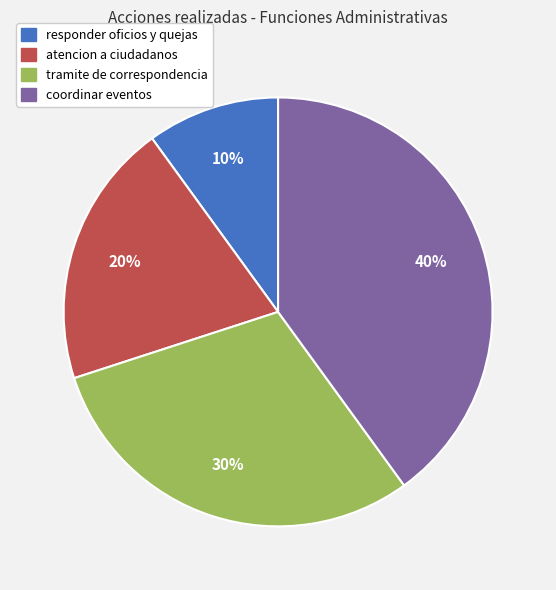

Is there a majority slice in this chart?

No